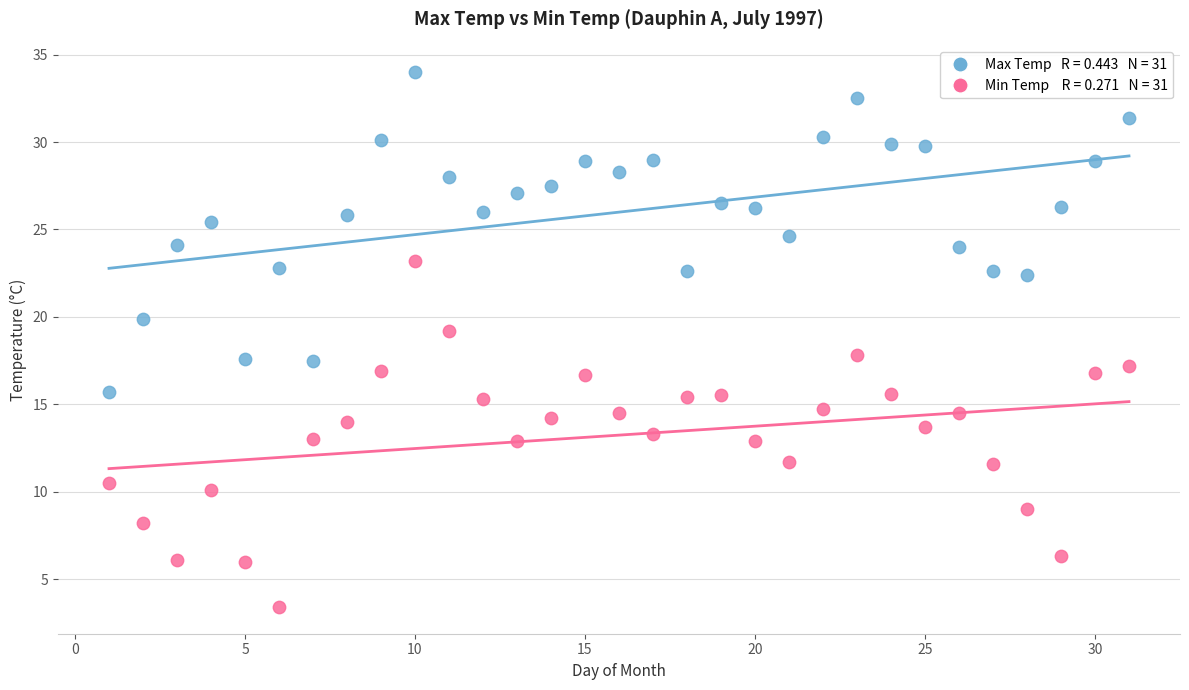

Across all data points, what is the range of Y values (max minus min)?

30.6